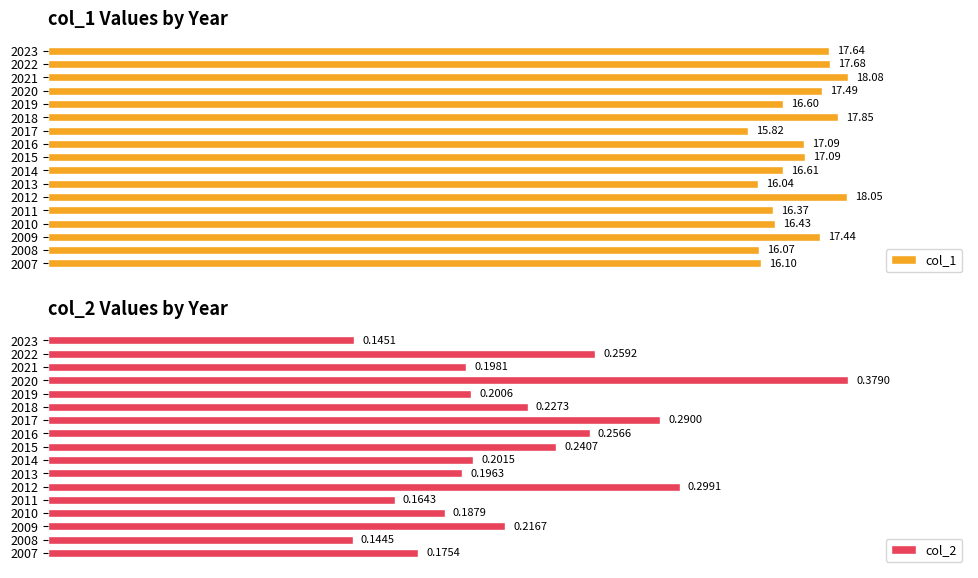

Count the number of data series in this chart.

2